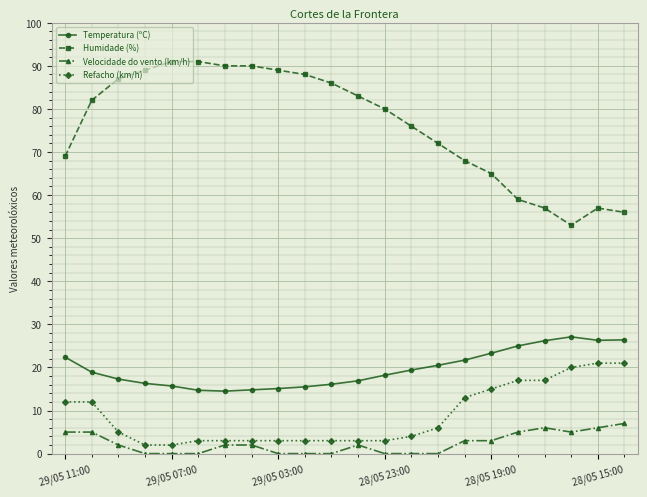

What is the maximum value for Velocidade do vento (km/h)?

7.0